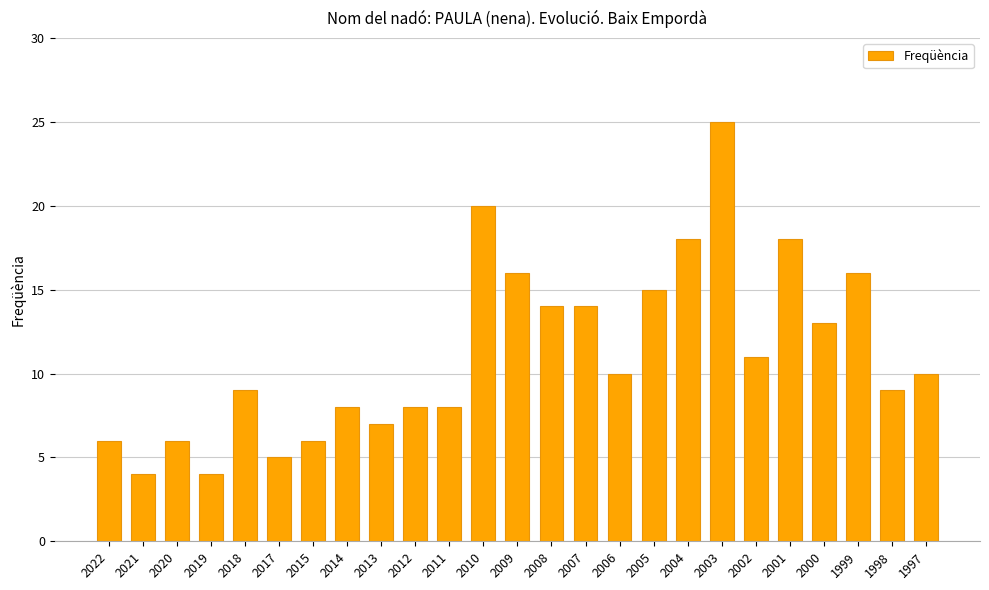

The chart shows a value of 18 at 2004. True or false?

True